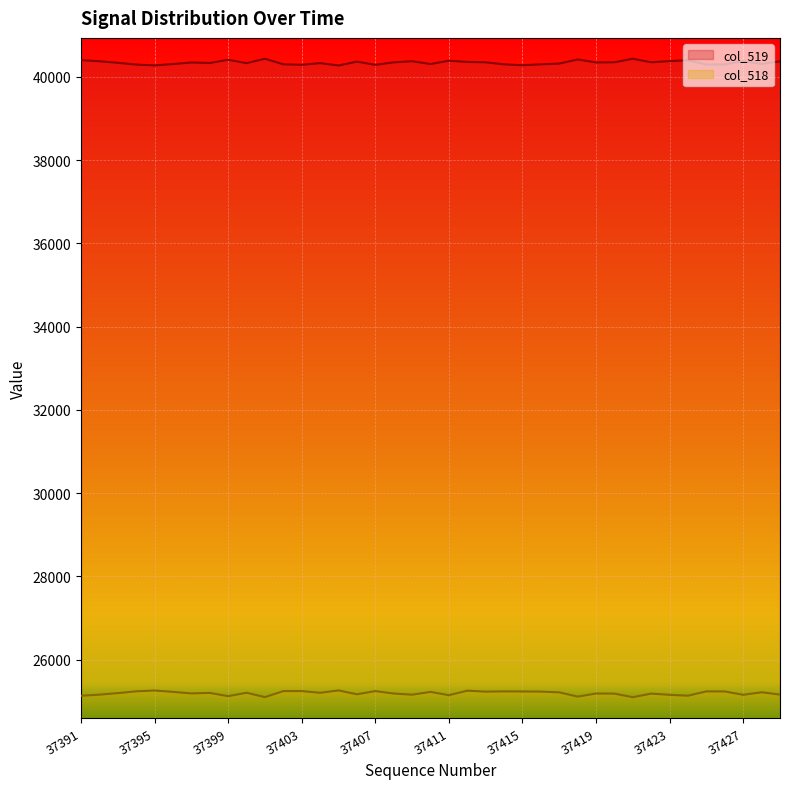

What is the difference between the maximum and minimum values in the col_519 series?

163